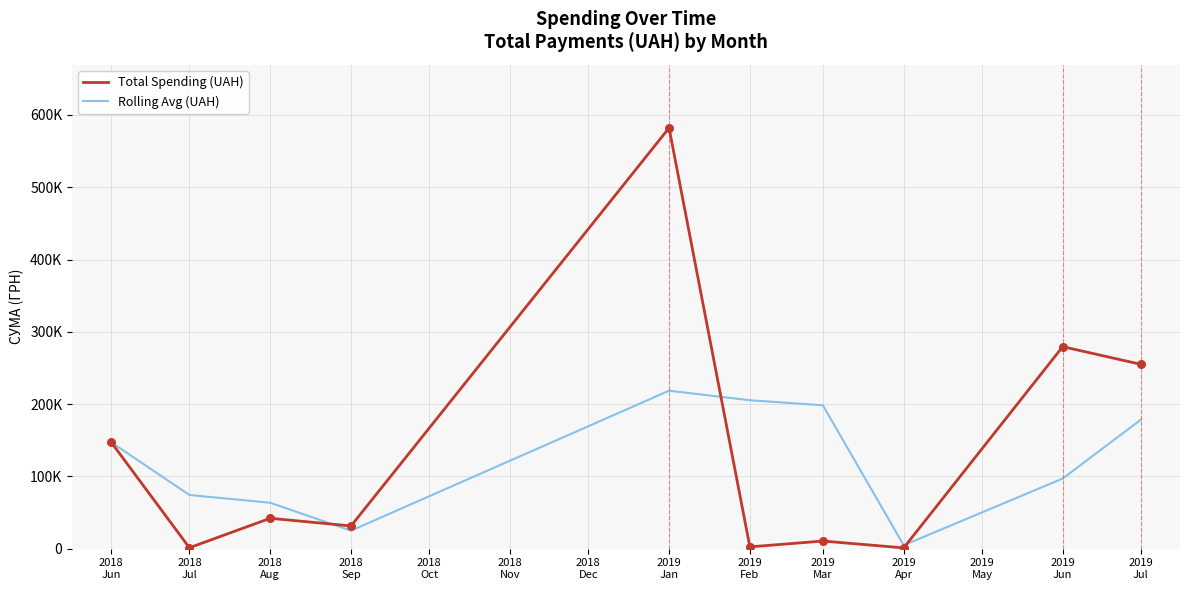

What are all the series names shown in the legend?

Total Spending (UAH), Rolling Avg (UAH)